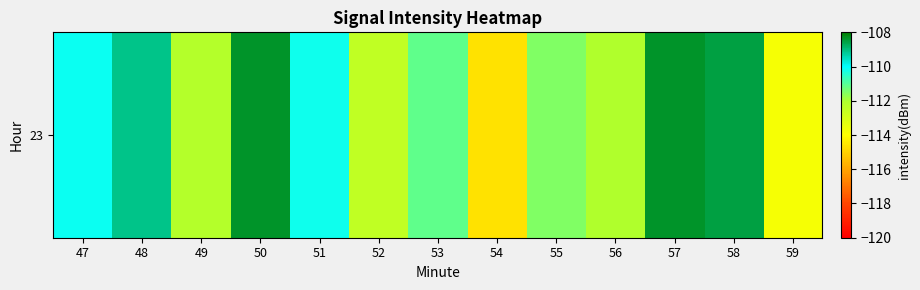

What is the maximum value shown in the chart?

-108.3